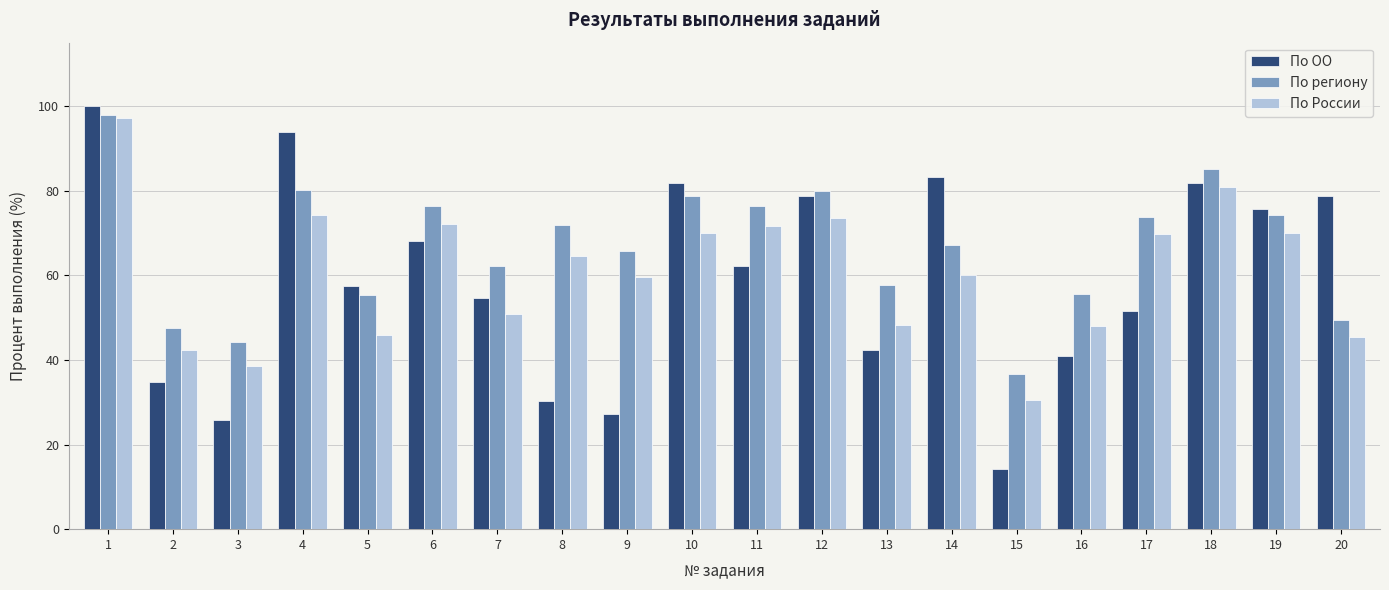

What is the total value across all series at 7?

167.8